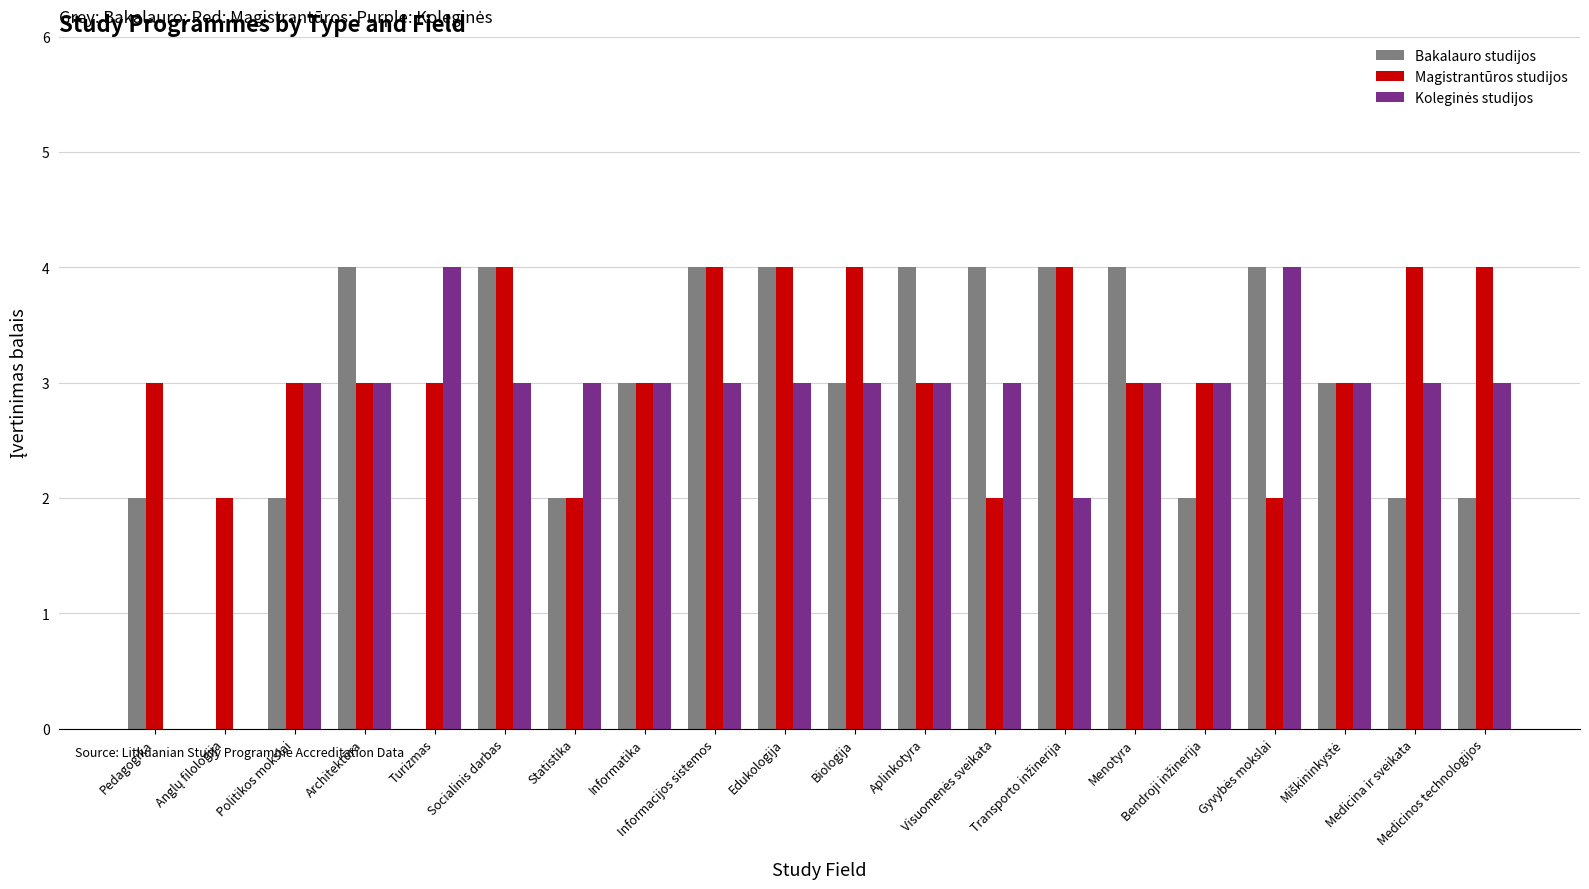

Which series has the largest total across all categories?

Magistrantūros studijos